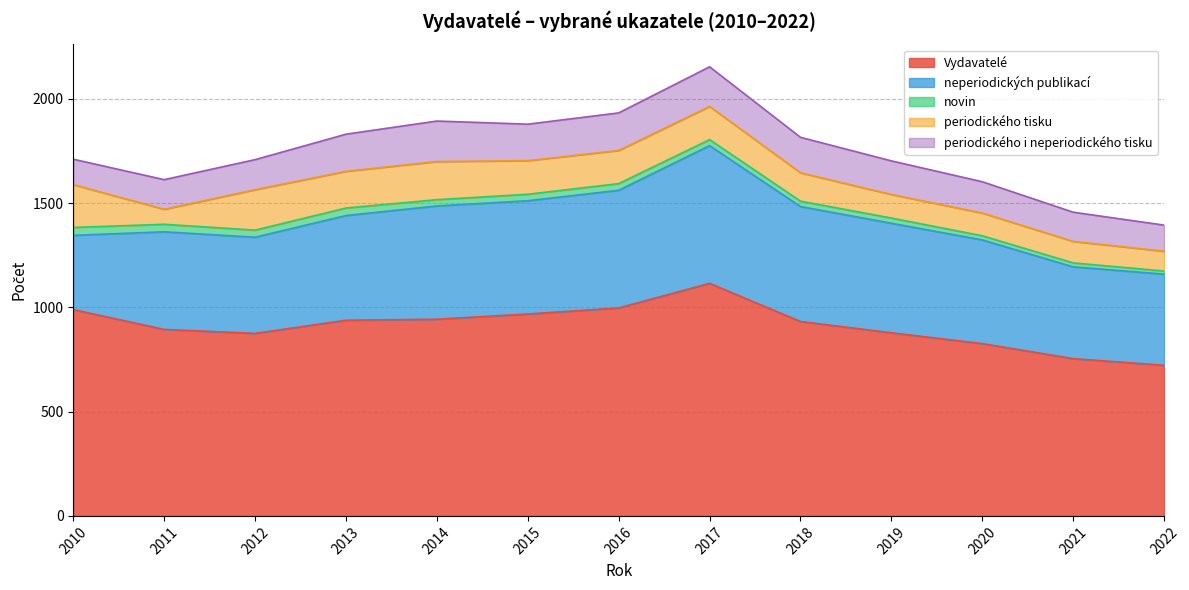

At which category is the sum across all series the highest?

2017